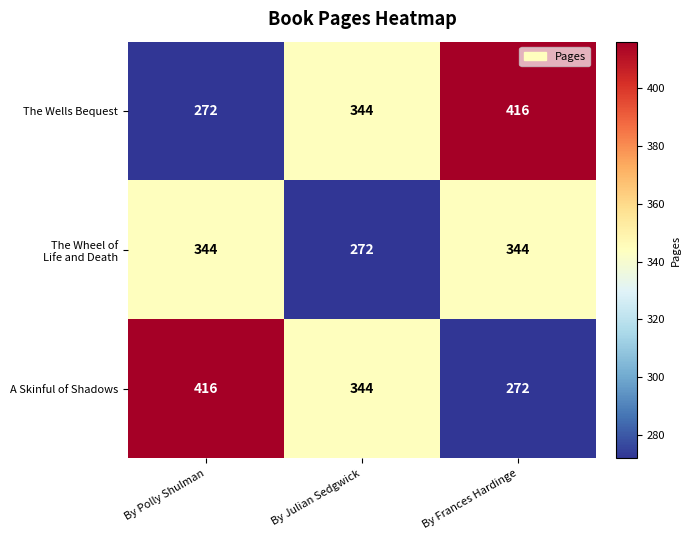

What is the difference between the highest and lowest values at By Frances Hardinge?

144